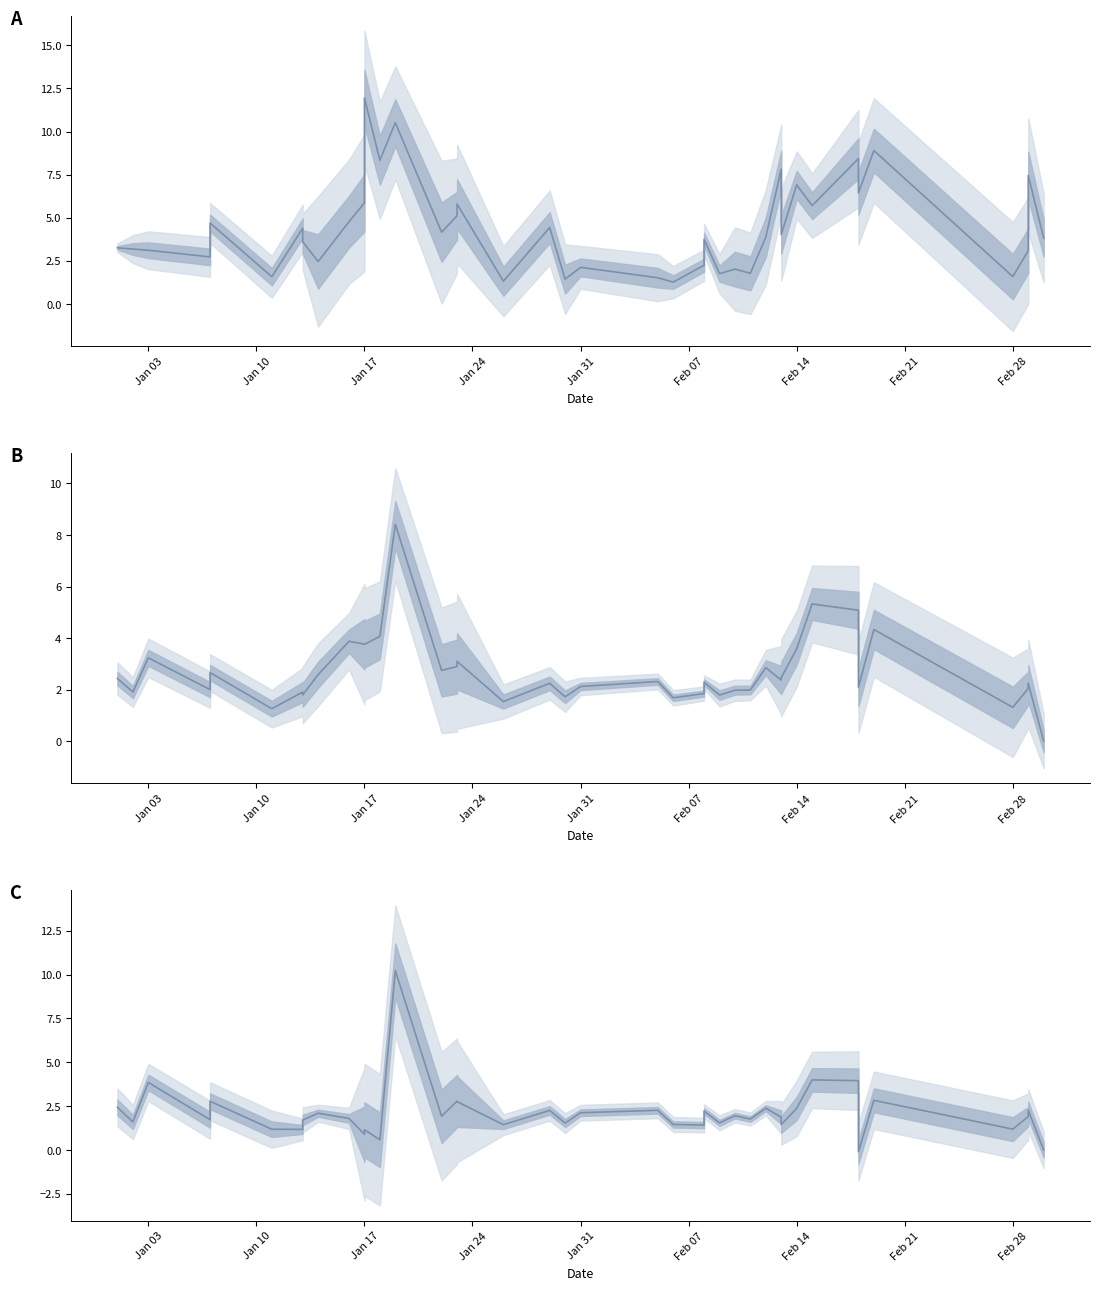

How many interior local peaks does the rade9_aggzone_norm series have?

13